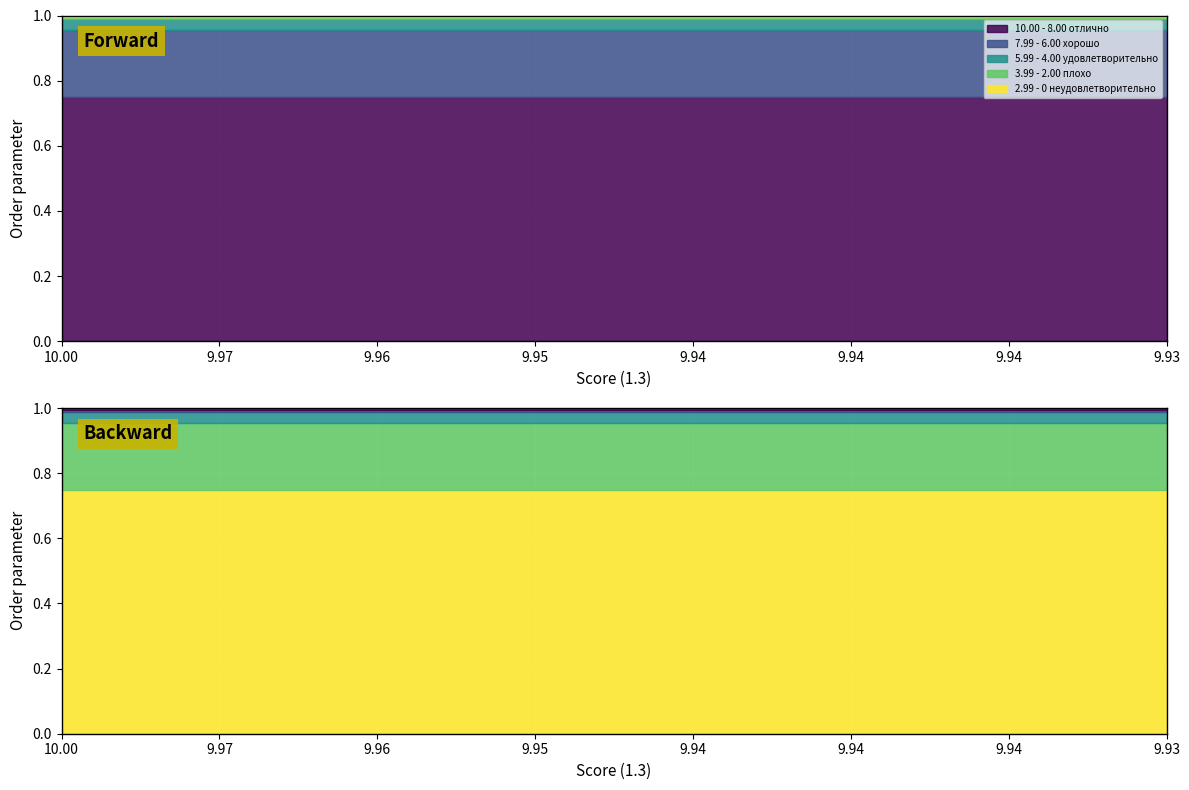

At how many categories does at least one series exceed 0?

15